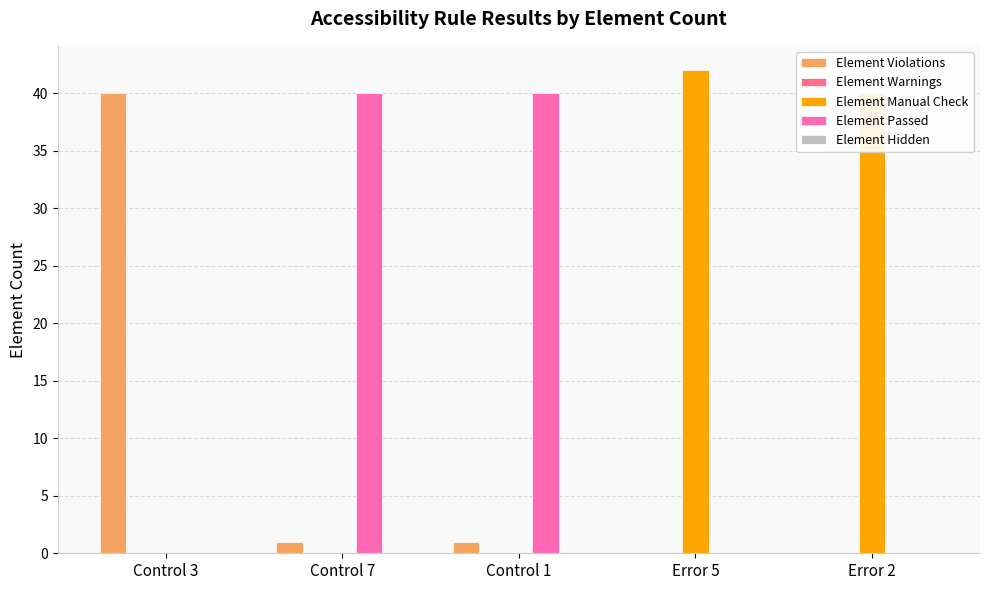

What is the total value across all series at Error 2?

40